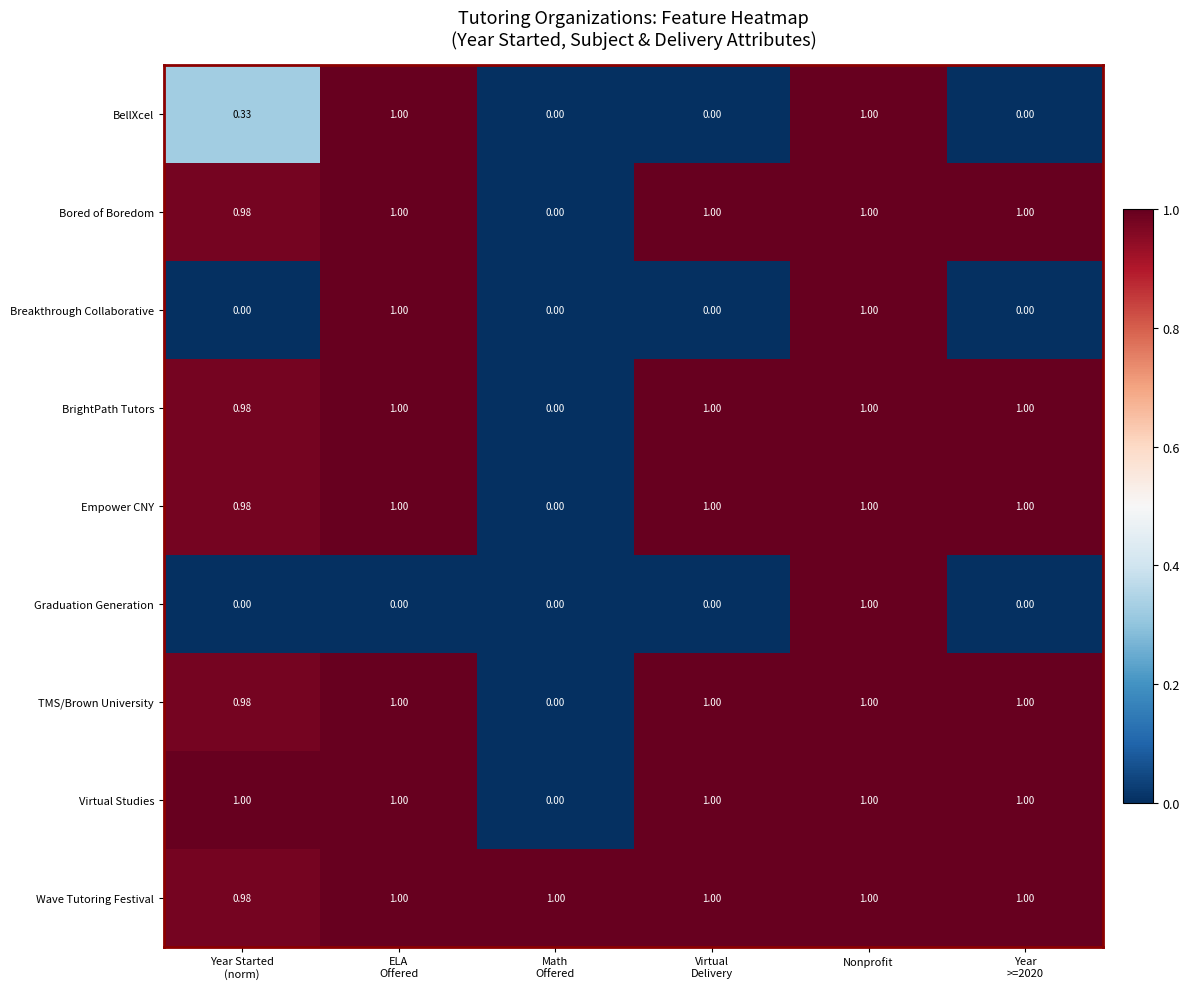

At which category is the sum across all series the highest?

Nonprofit